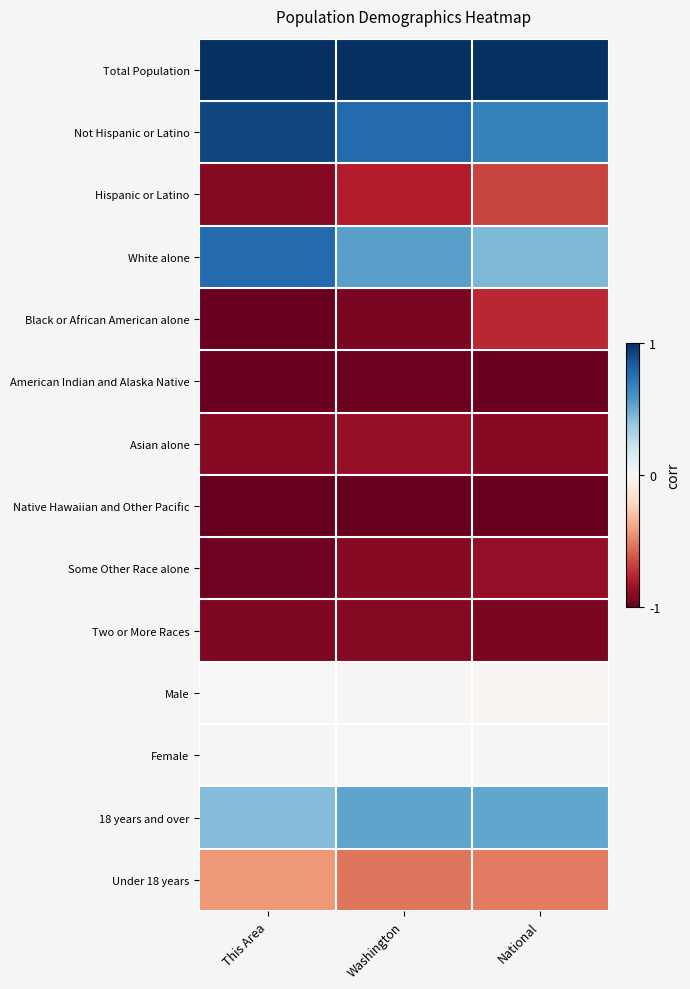

What is the difference between the highest and lowest values at Washington?

2.0